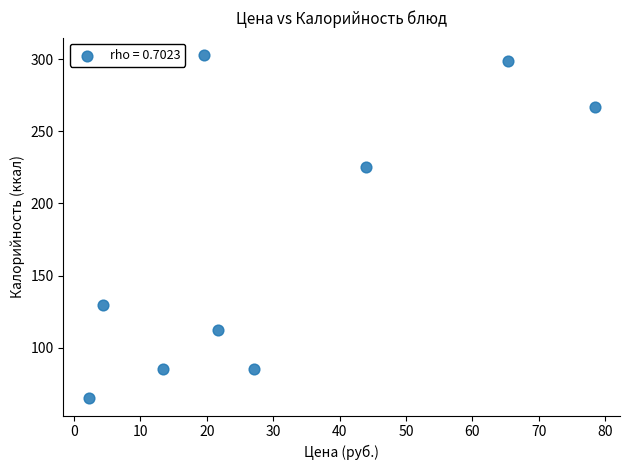

What is the range of Y values (max minus min)?

238